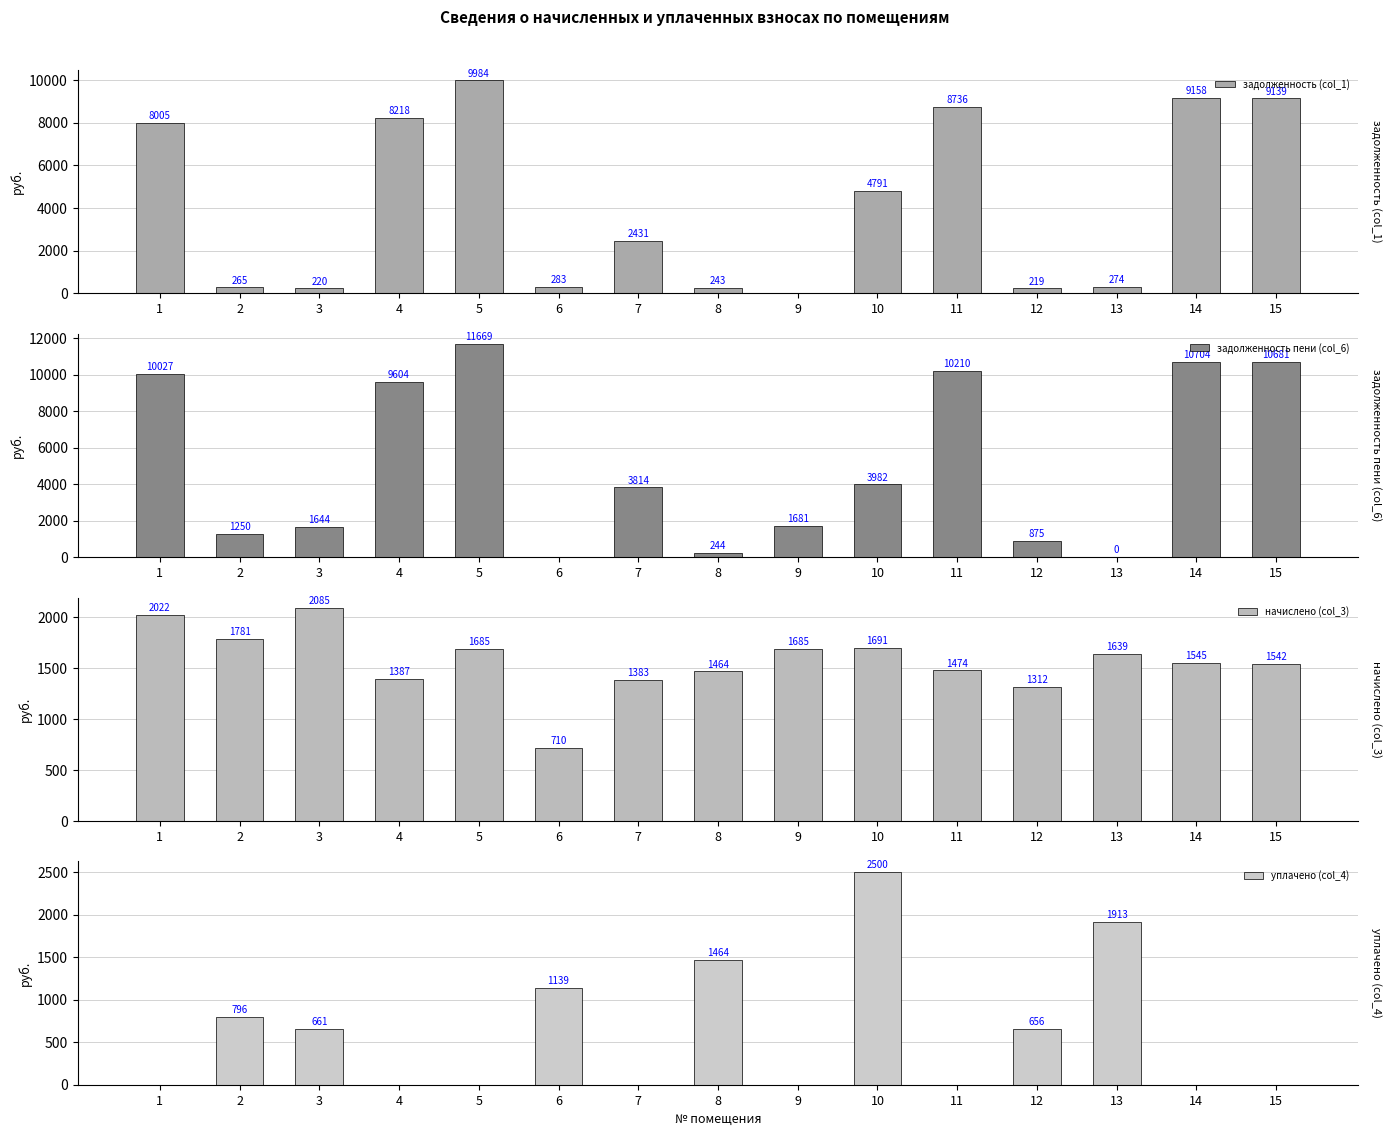

List the series in order of their peak value, highest first.

задолженность пени (col_6), задолженность (col_1), уплачено (col_4), начислено (col_3)